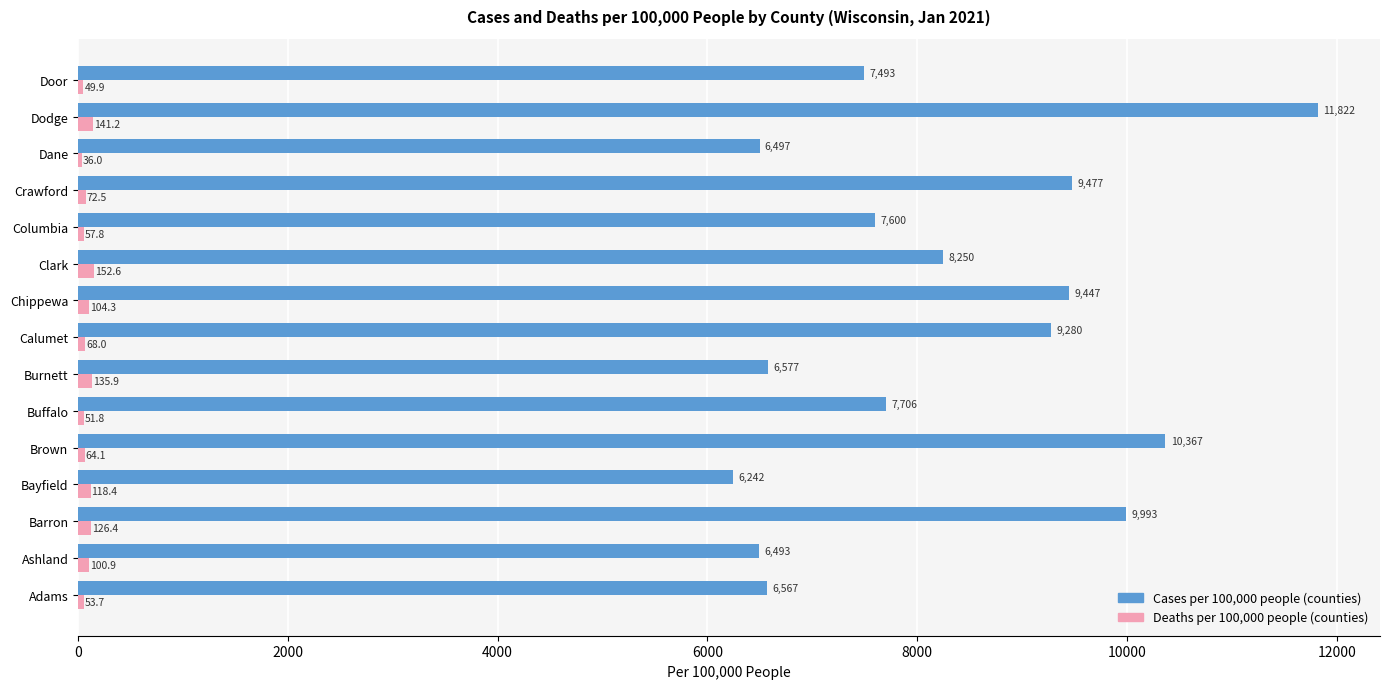

At which category does the chart reach its peak across all series?

Dodge